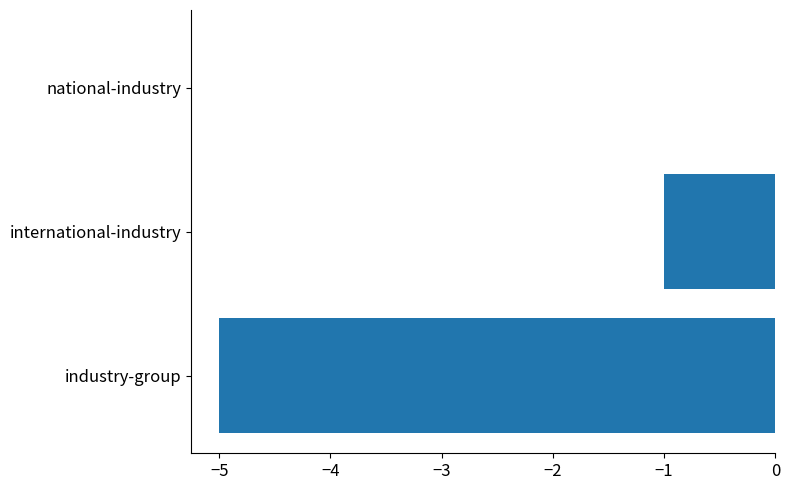

Count the number of data series in this chart.

1